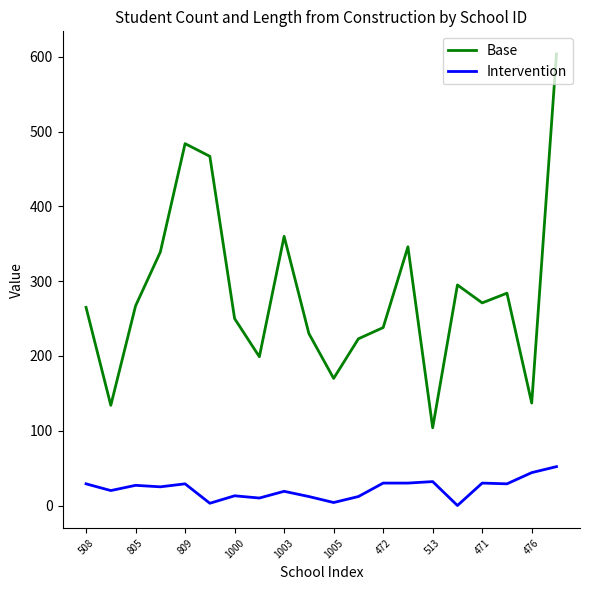

What are all the series names shown in the legend?

Base, Intervention